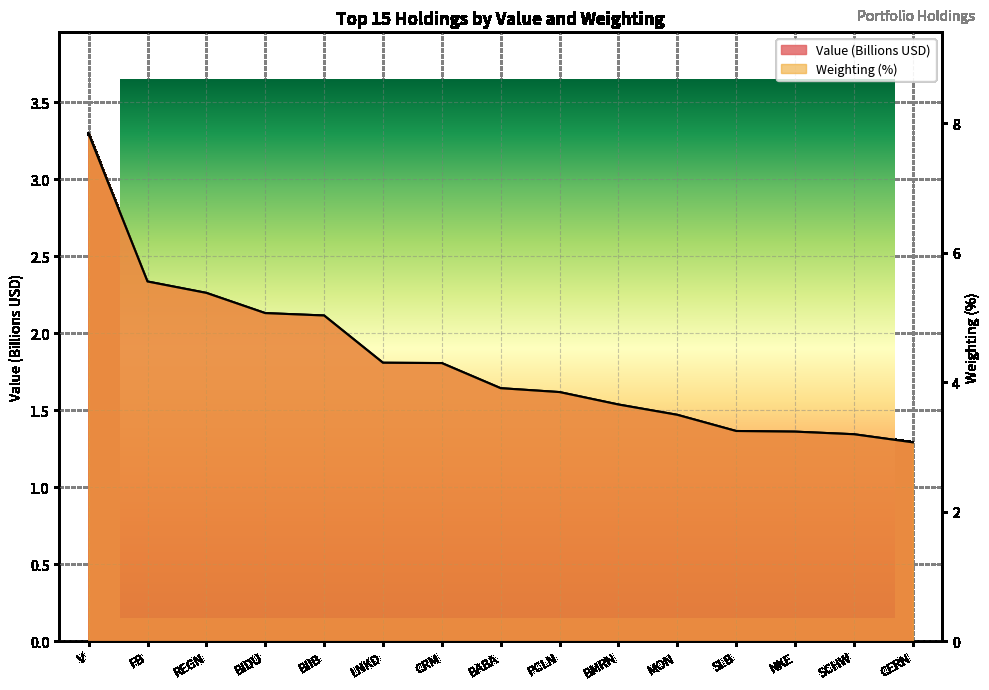

What is the minimum value shown in the chart?

1.3